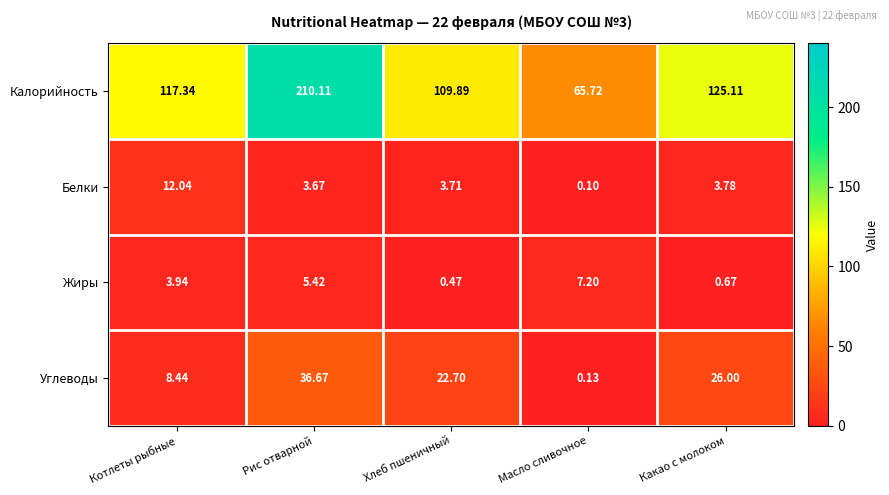

Rank the series at Масло сливочное from highest to lowest value.

Калорийность, Жиры, Углеводы, Белки